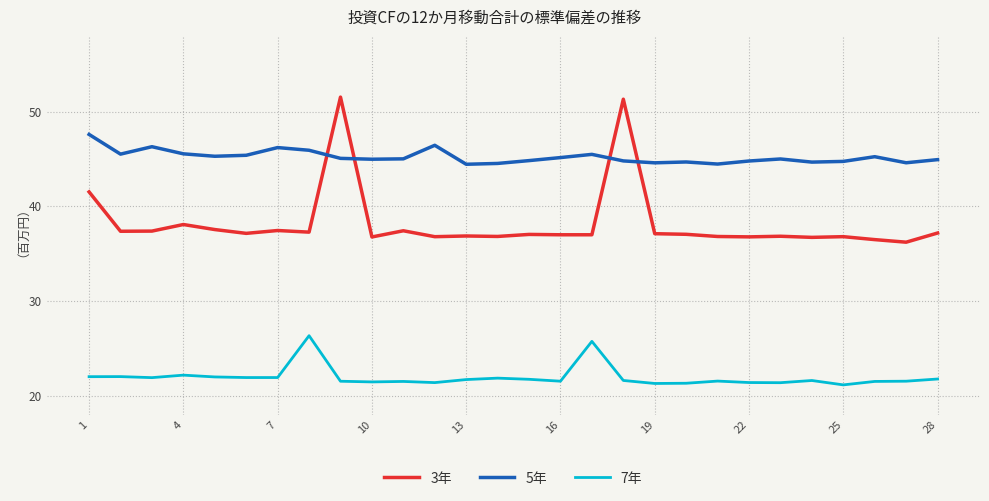

How many lines are shown in the chart?

3